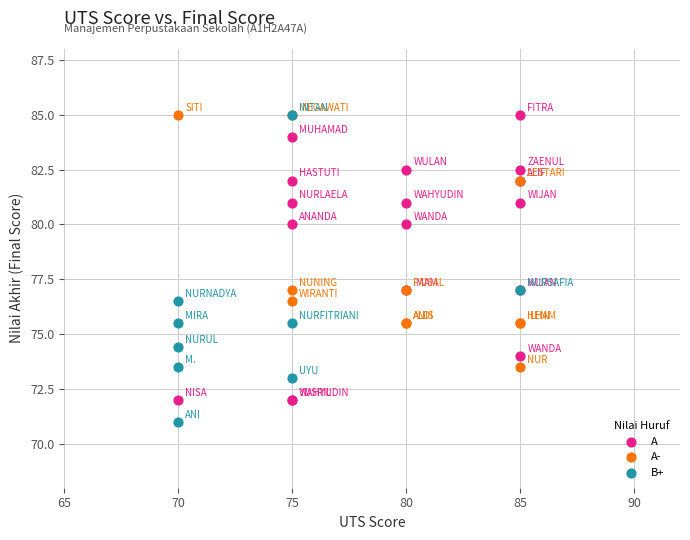

Which series contains the lowest Y value?

B+